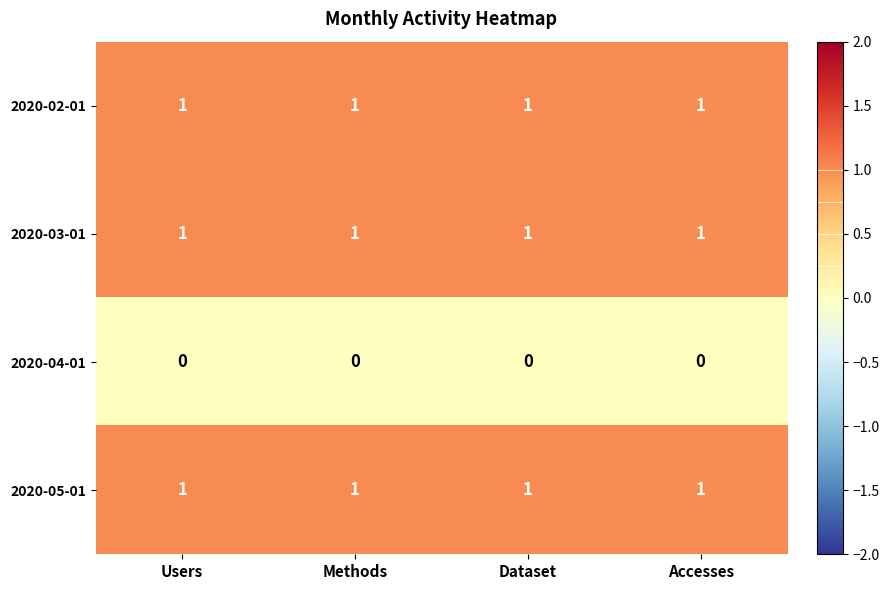

How many series are shown in this chart?

4